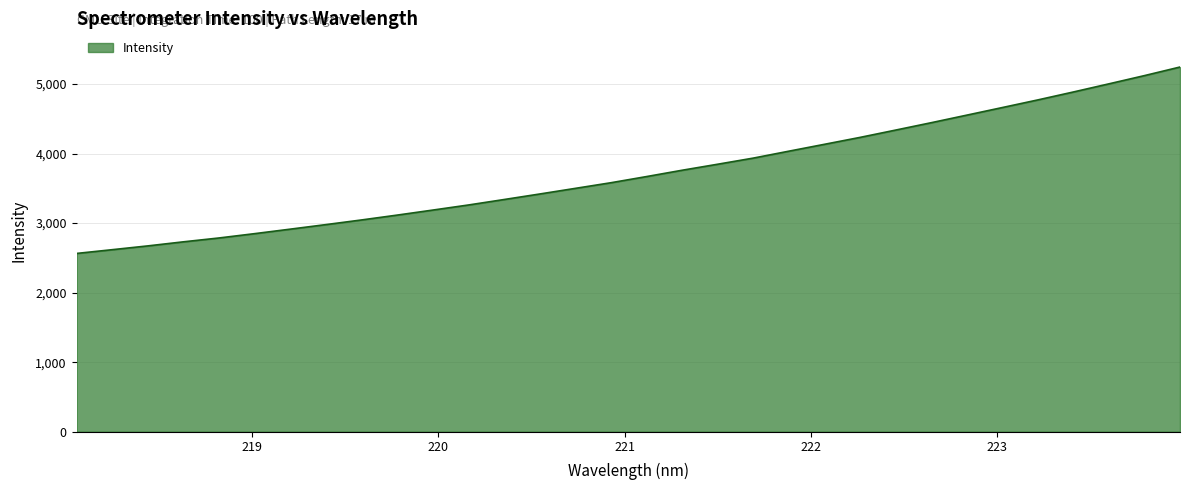

Does the chart have visible grid lines?

Yes